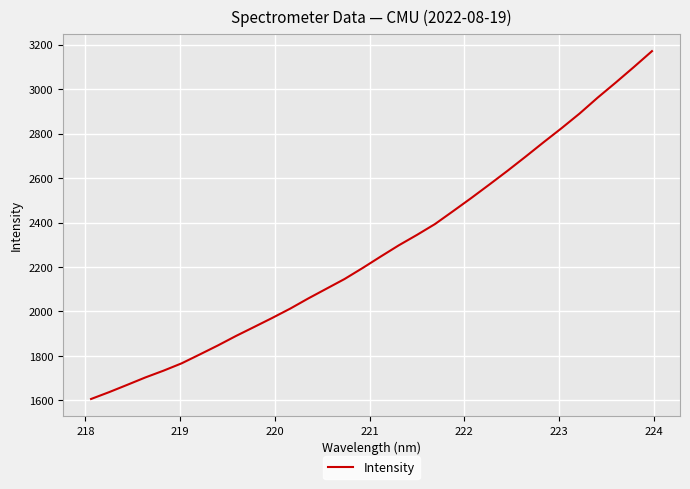

What is the difference between the maximum and minimum values?

1563.9